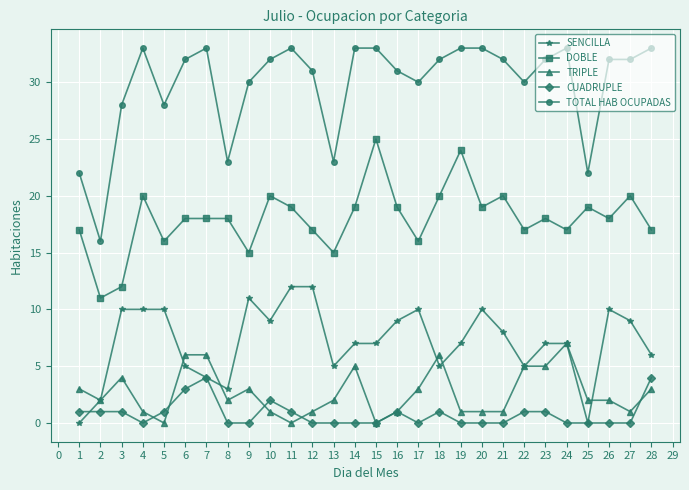

Where is the first local maximum for TOTAL HAB OCUPADAS?

4